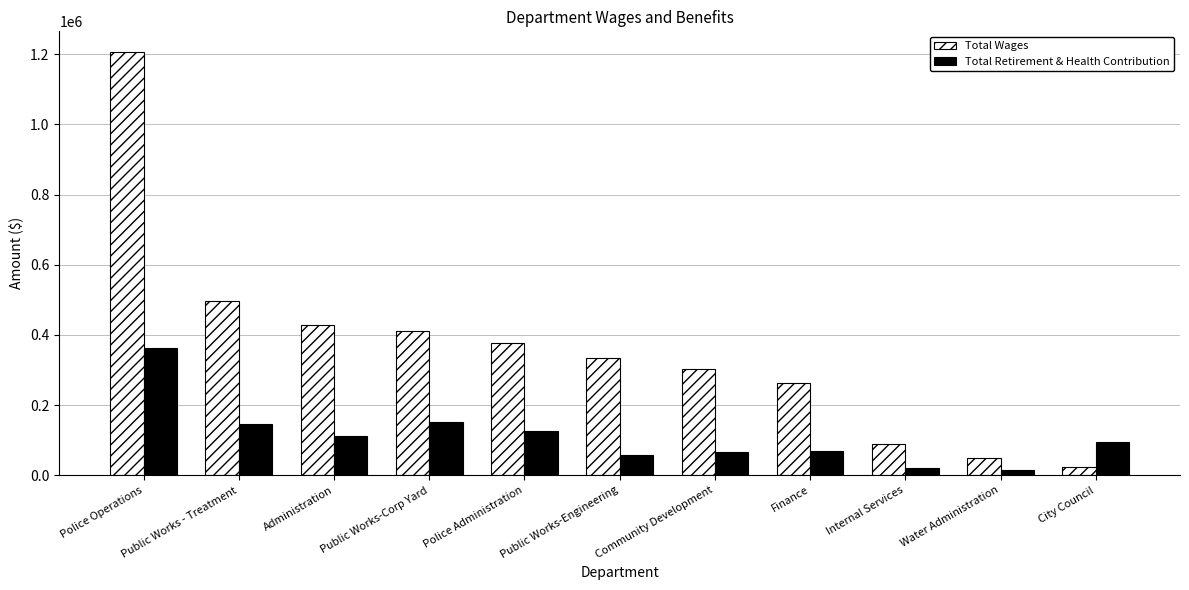

At which label does Total Retirement & Health Contribution first exceed 94749?

Police Operations